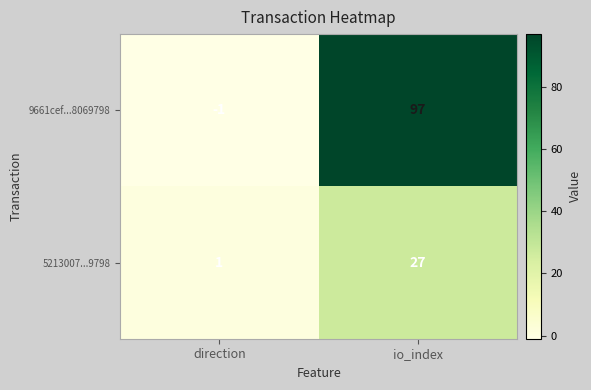

List the series in order of their peak value, highest first.

9661cef...8069798, 5213007...9798